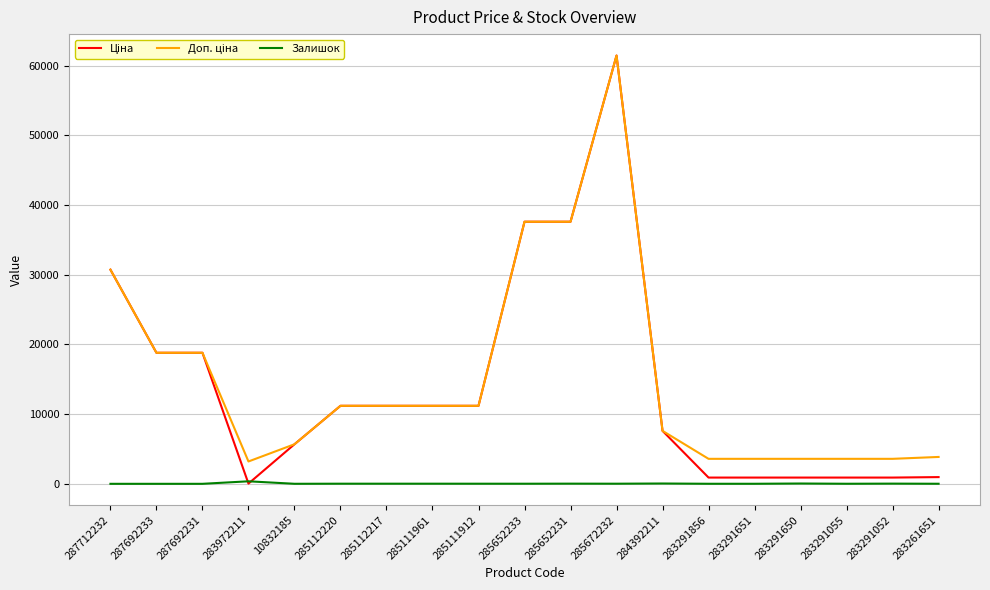

At which category does the chart reach its peak across all series?

285672232